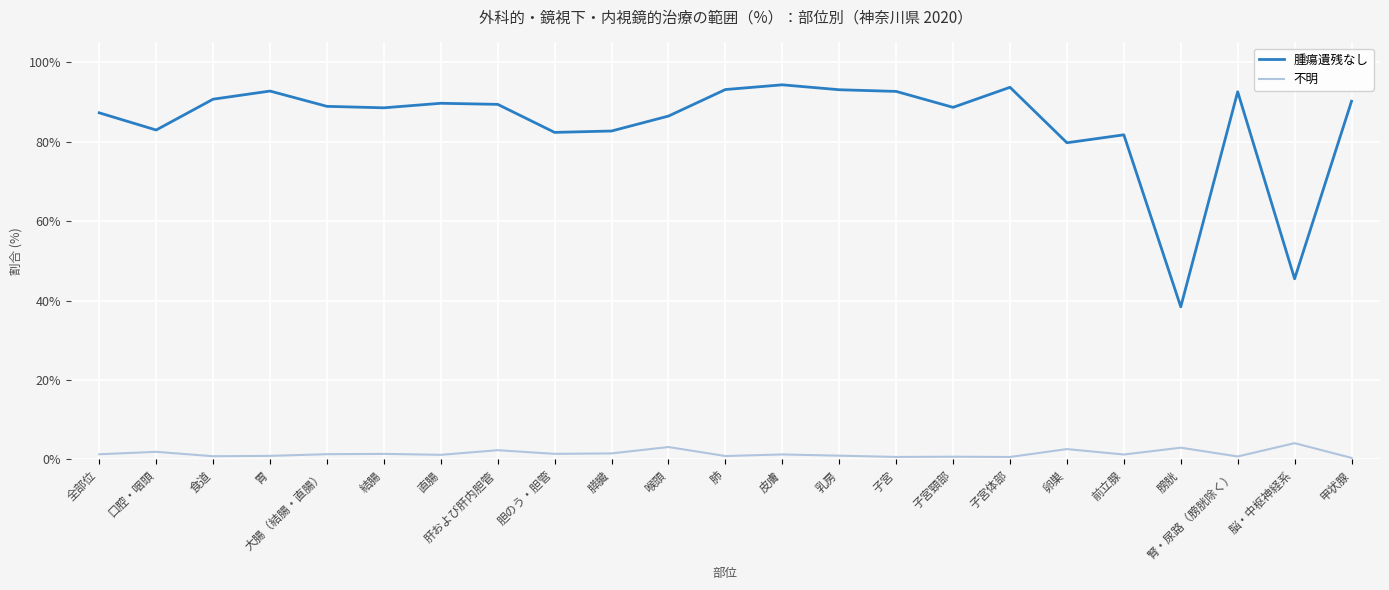

Is the value of 不明 at 脳・中枢神経系 greater than the value of 腫瘍遺残なし at 子宮?

No